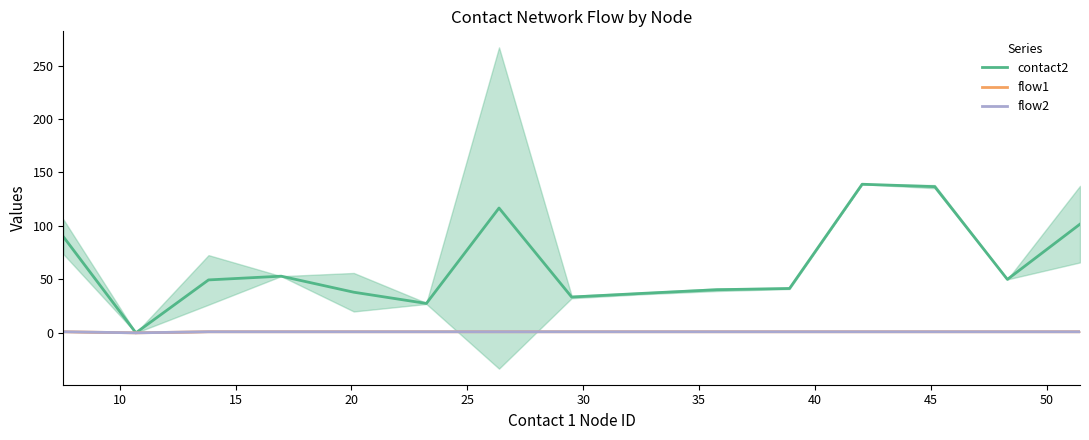

How many interior local valleys does the flow1 series have?

1